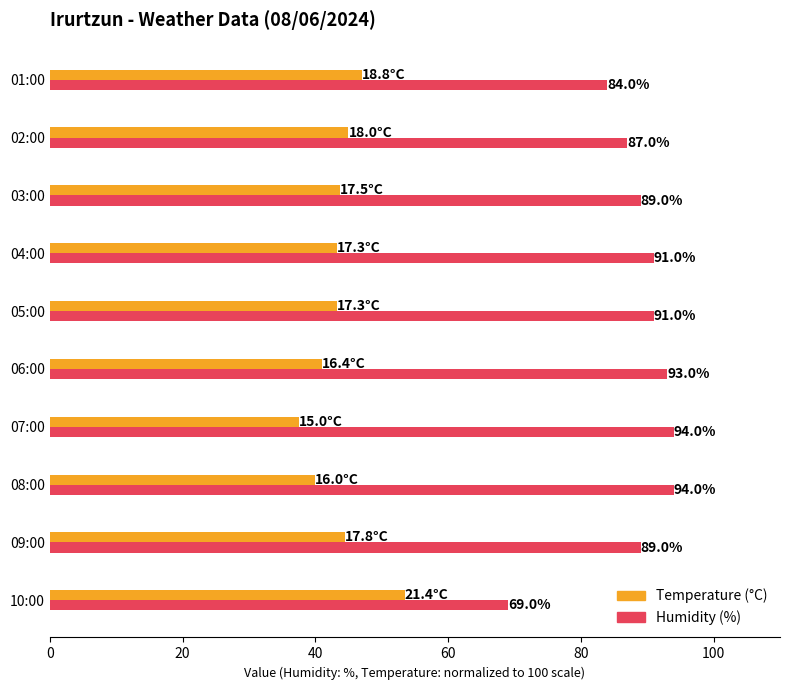

What is the greatest value displayed?

94.0